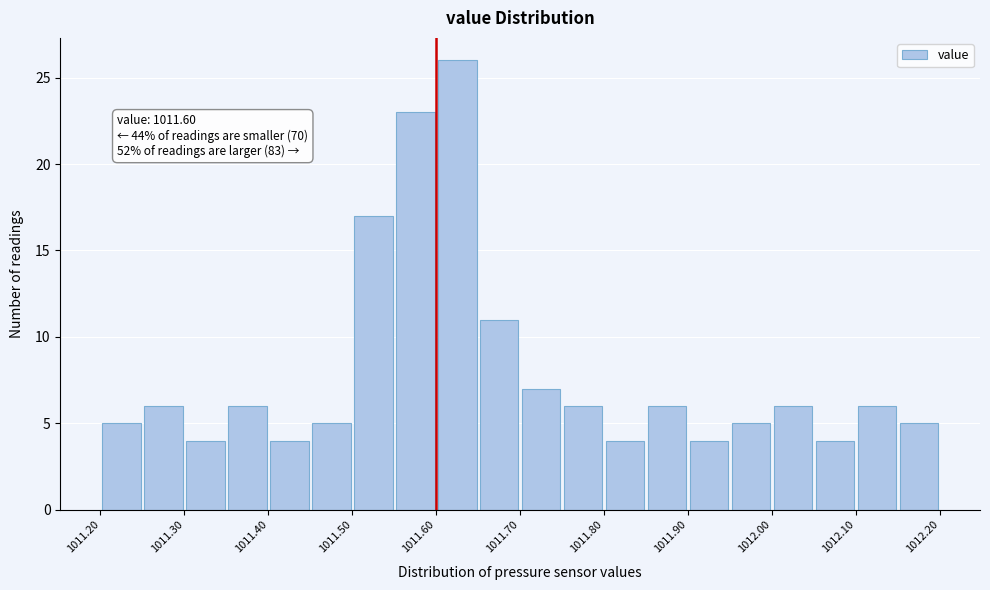

Which range on the x-axis has the tallest bar?

1011.60 to 1011.65